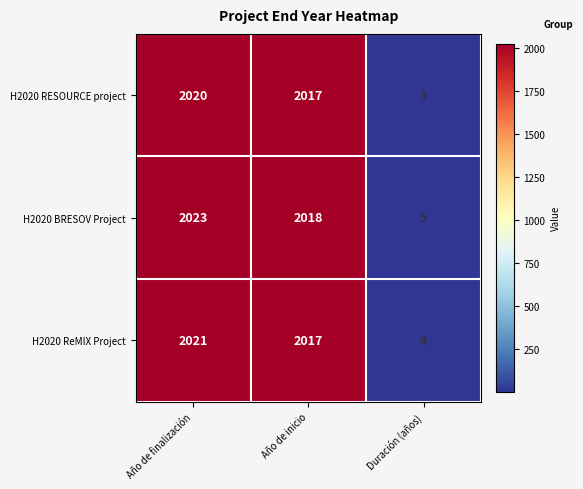

Between Año de inicio and Duración (años), which series saw the biggest shift?

H2020 RESOURCE project